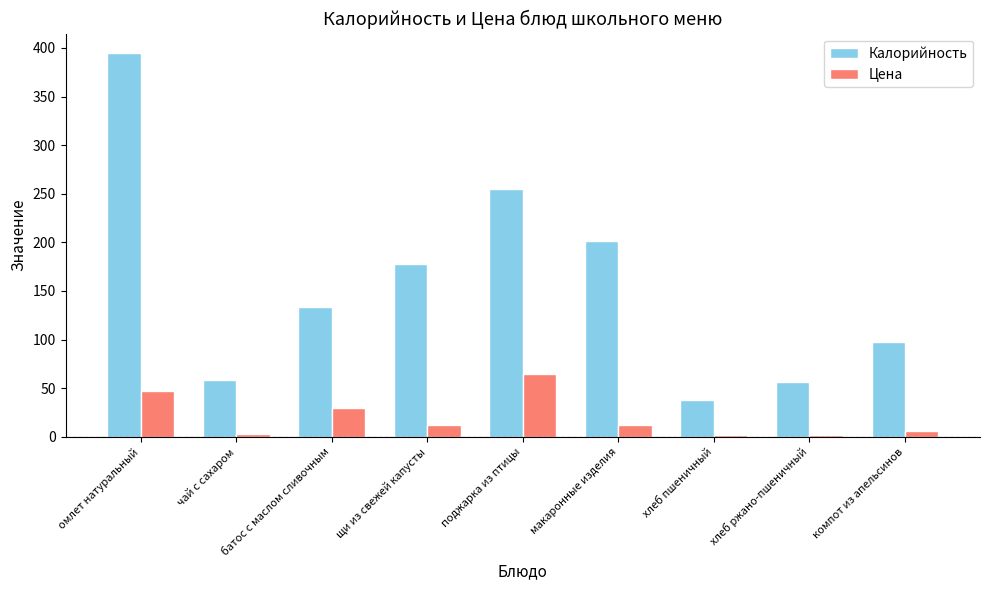

How many data points in Цена are less than 11?

4